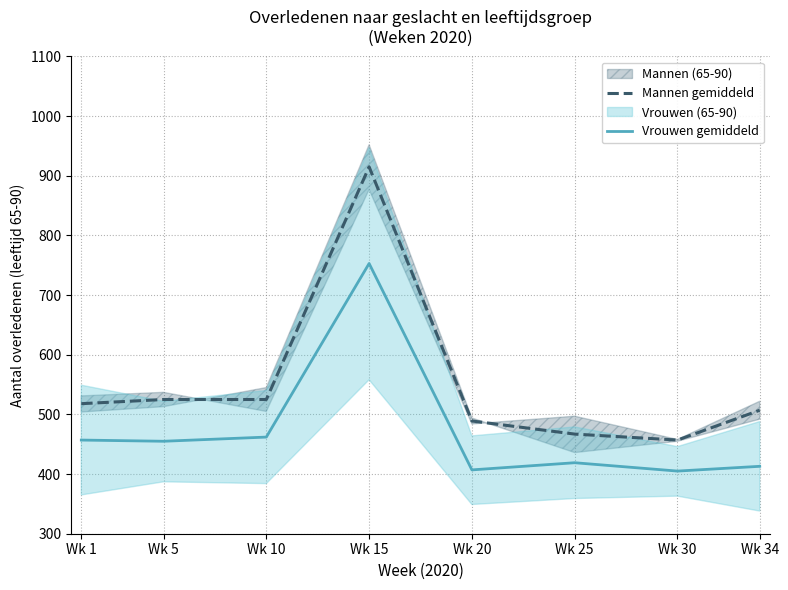

Which series has the largest total across all categories?

Mannen gemiddeld